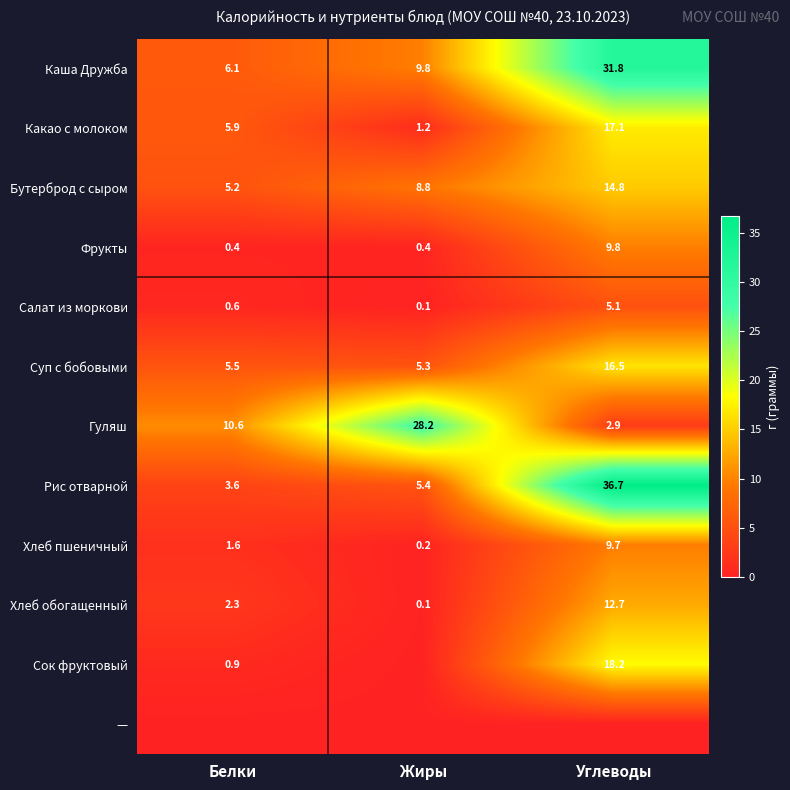

True or false: Гуляш has a value of 2.9 at Углеводы.

True